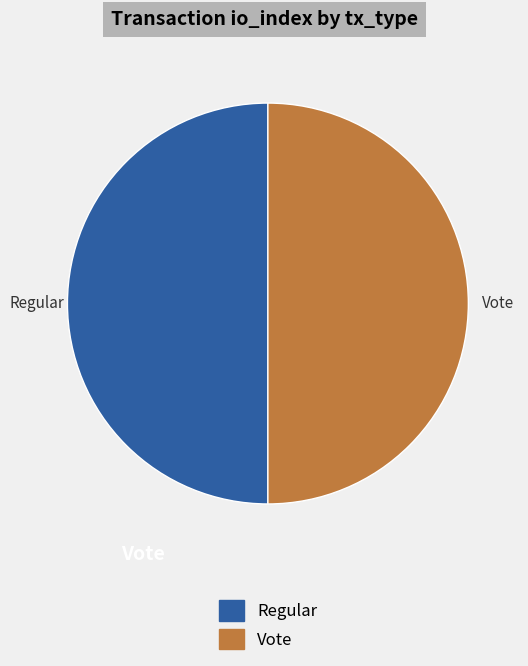

What is the ratio of the value at Regular to the value at Vote?

1.0